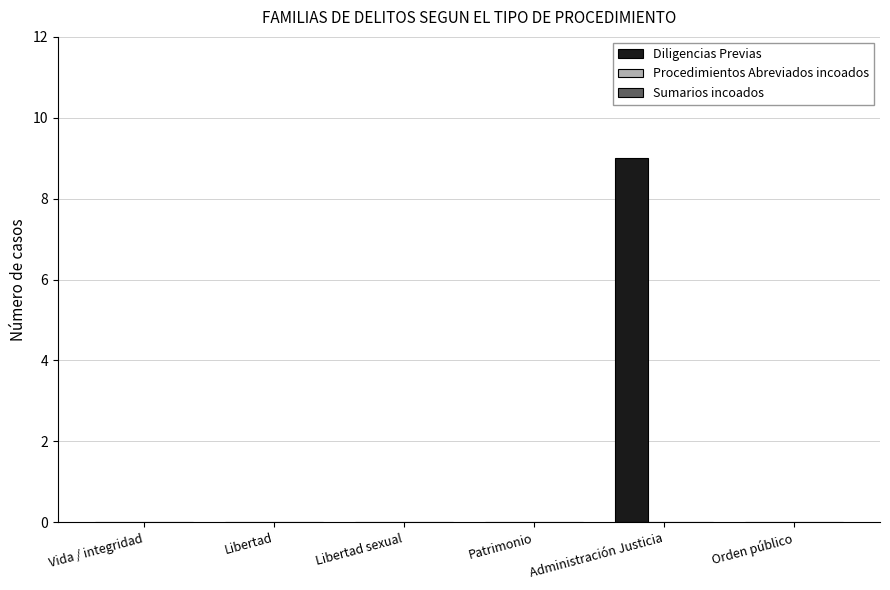

Is it true that the value at Administración Justicia is 9?

True